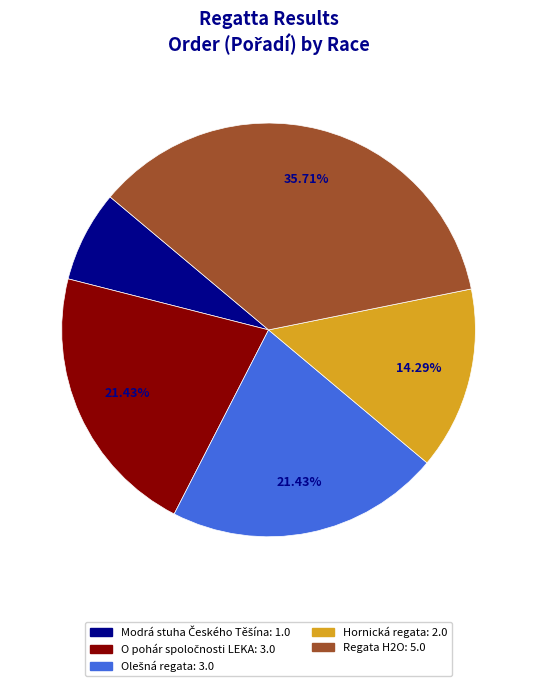

Approximately how many times larger is the value at Regata H2O compared to Hornická regata?

2.5